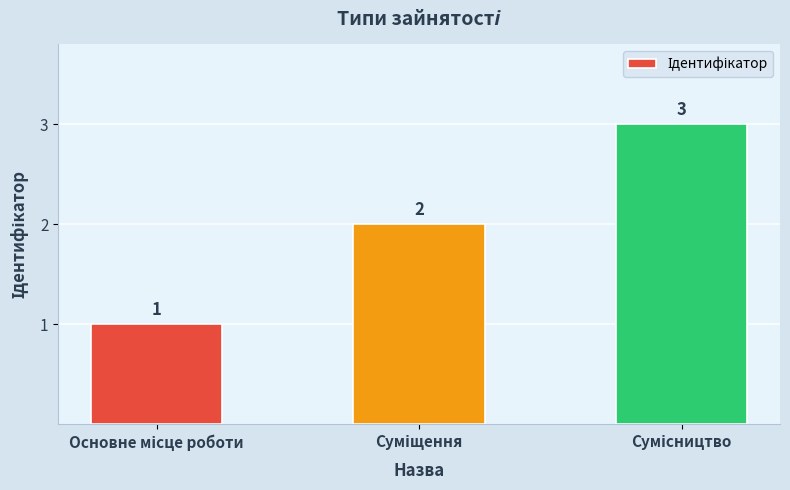

What is the sum of all values?

6